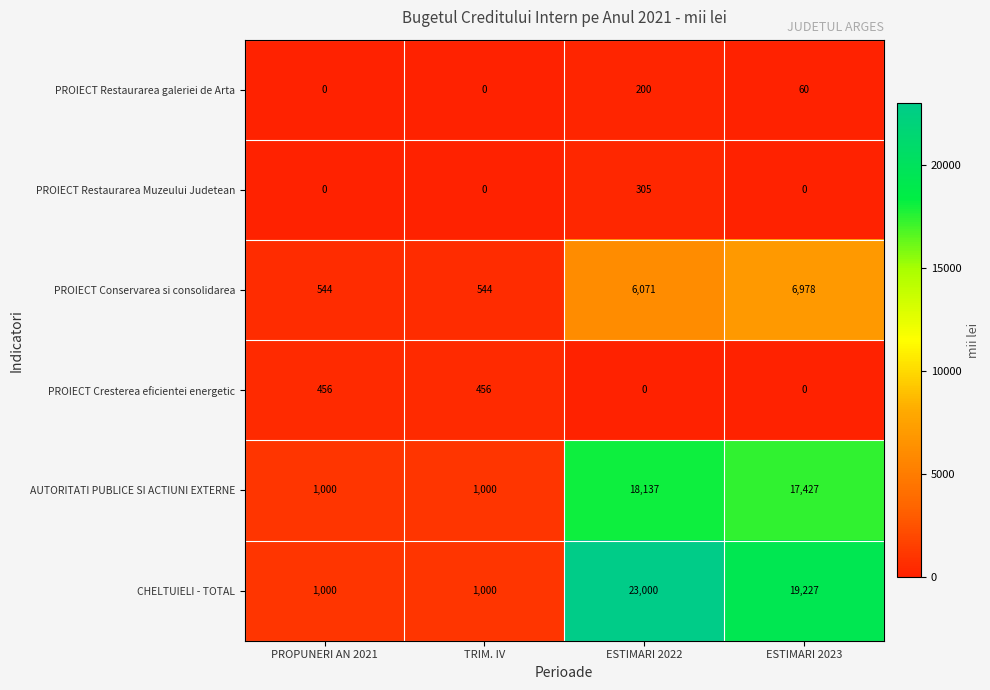

At which category does the chart reach its peak across all series?

ESTIMARI 2022